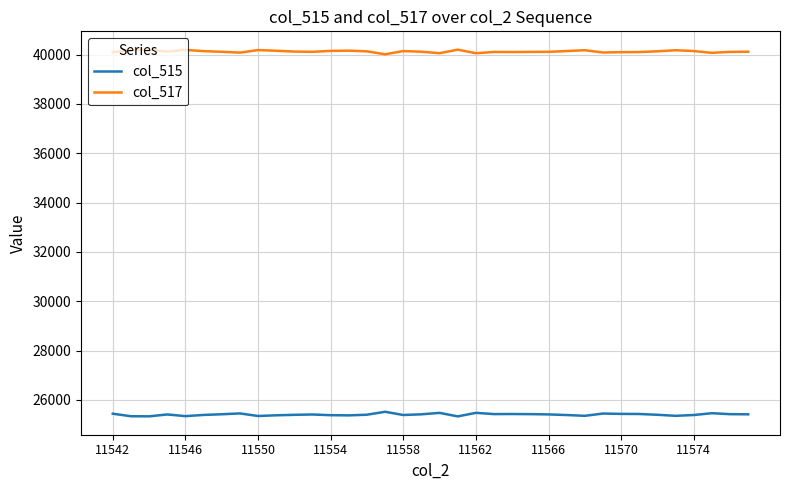

What is the maximum value shown in the chart?

40203